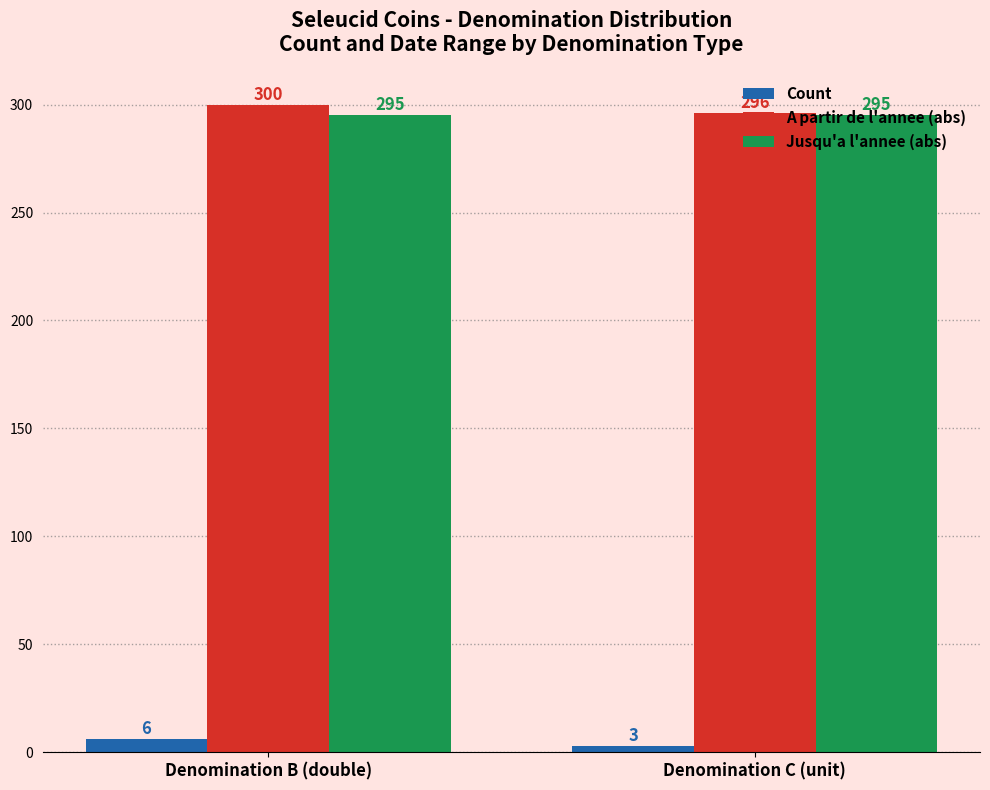

At Denomination B (double), list the series in order from largest to smallest.

A partir de l'annee (abs), Jusqu'a l'annee (abs), Count